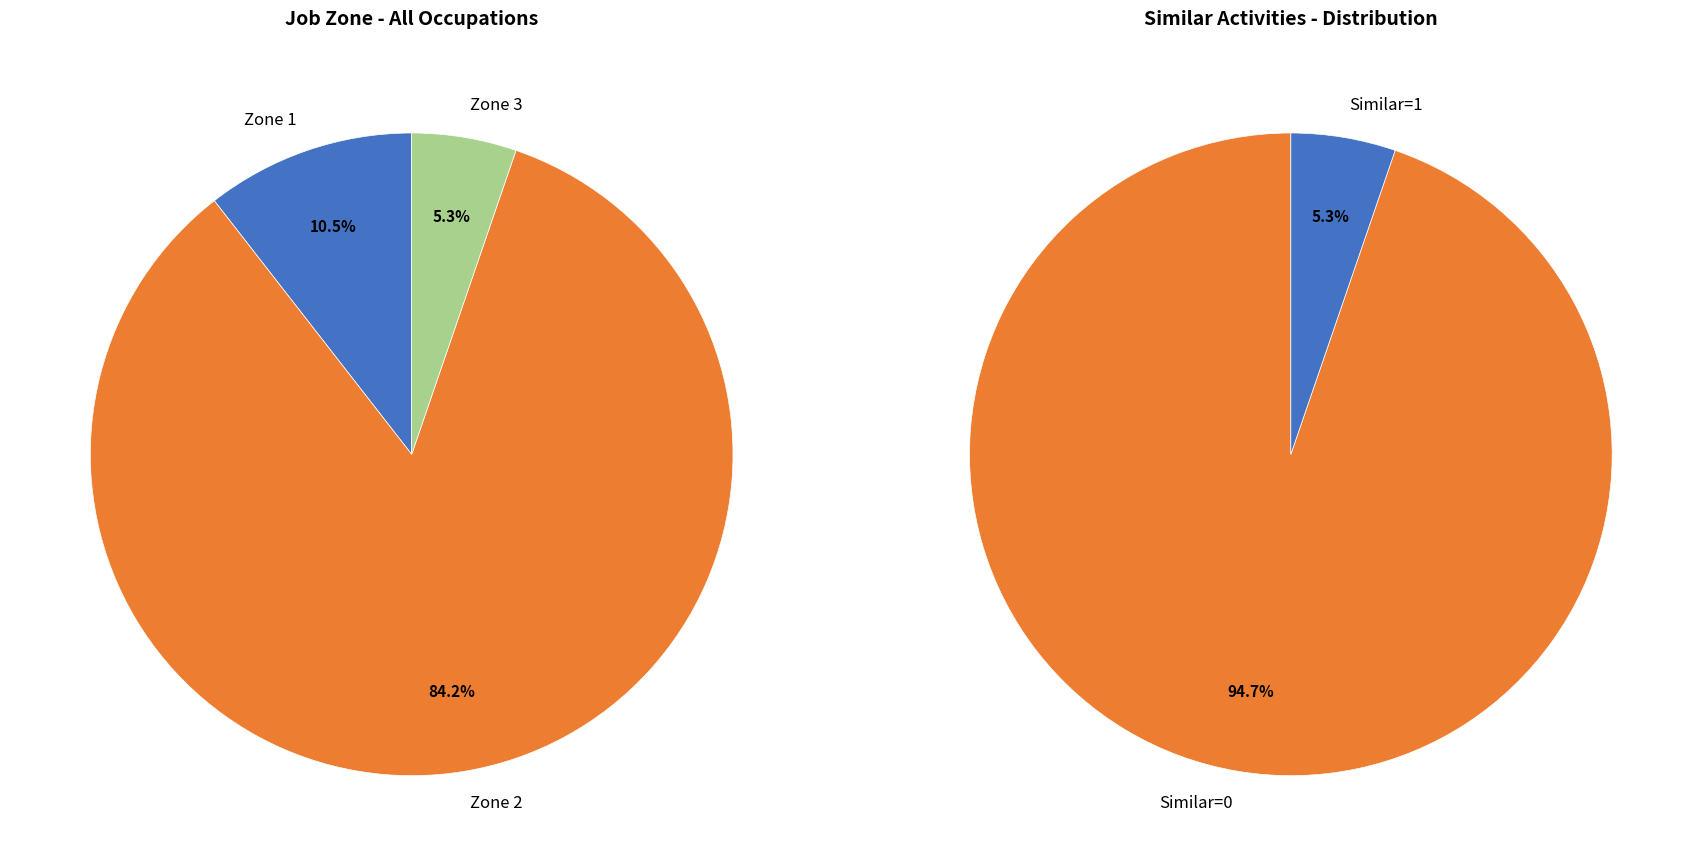

Is it true that Adhesive Bonding Machine Operators is 20% of the pie?

False